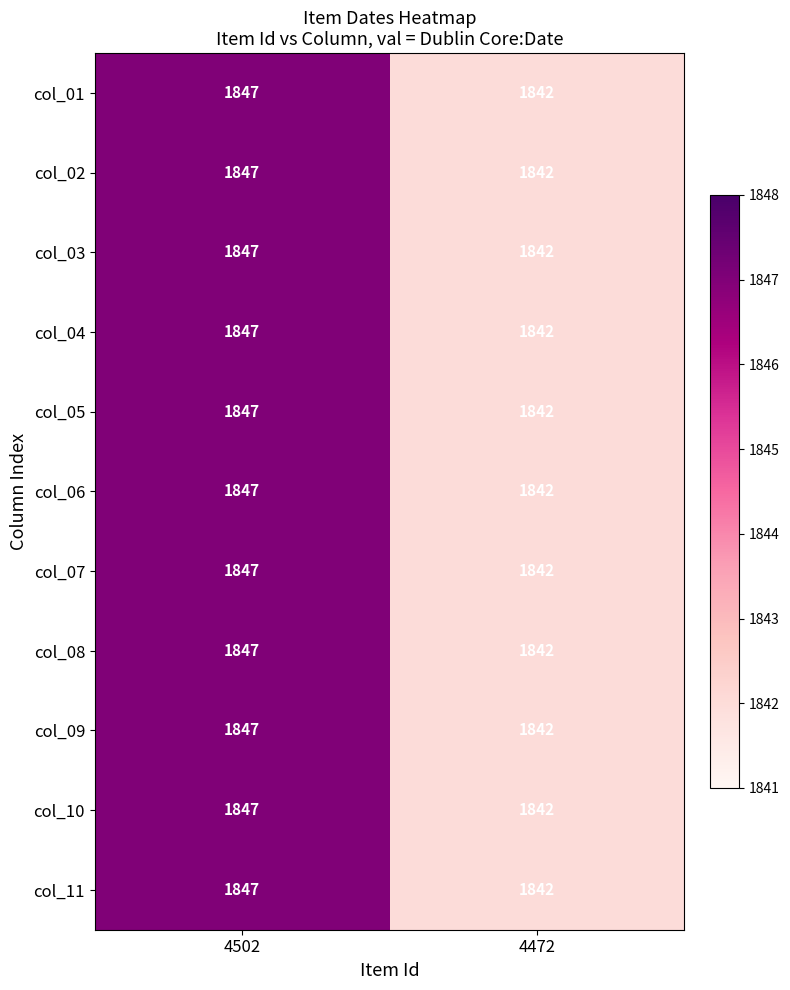

At how many categories does at least one series exceed 1843?

1